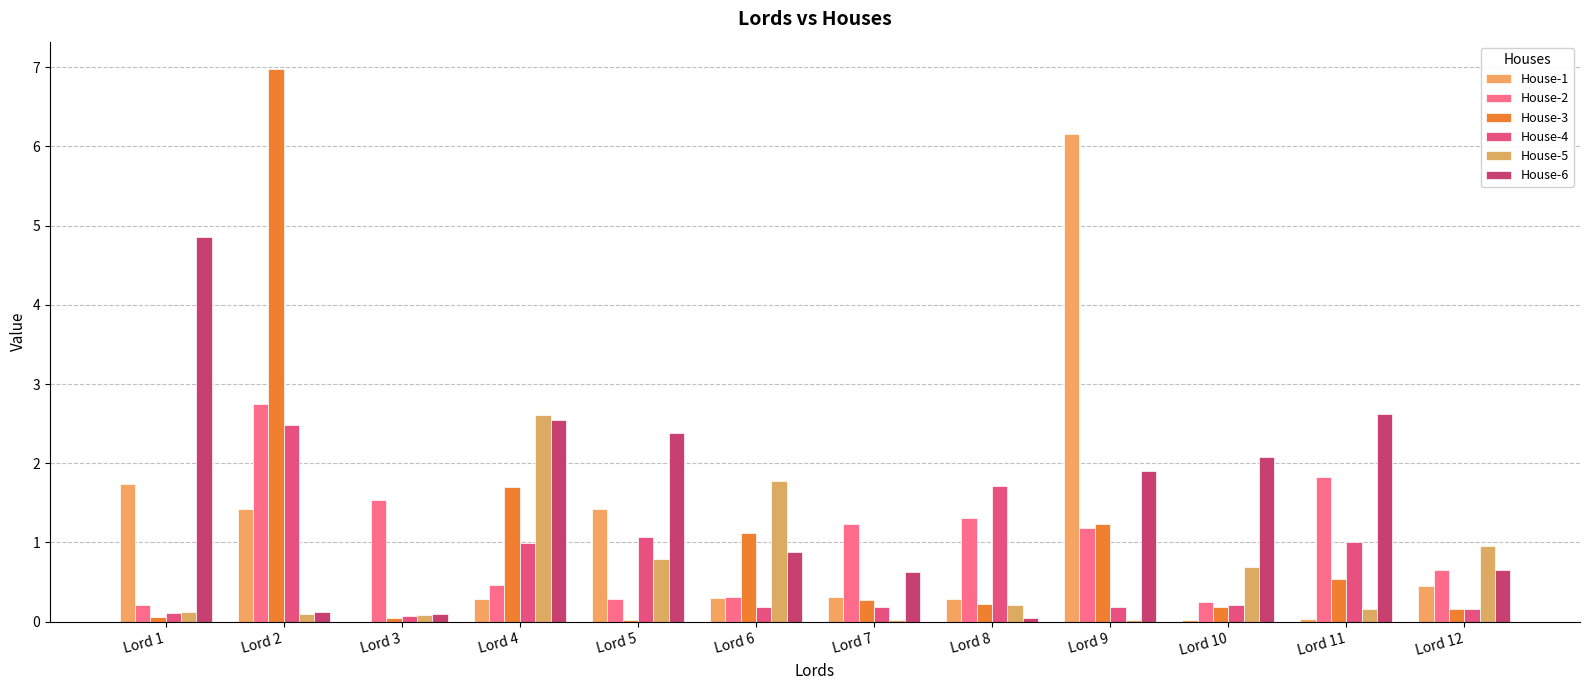

What is the highest value of the House-4 series?

2.5